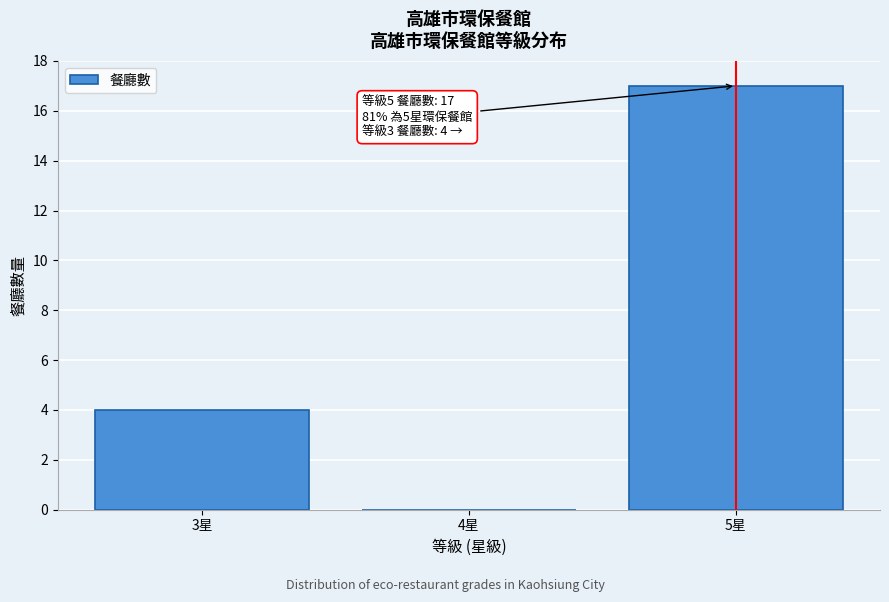

Reading left to right, what are all the values shown in this chart?

3星=4	4星=0	5星=17